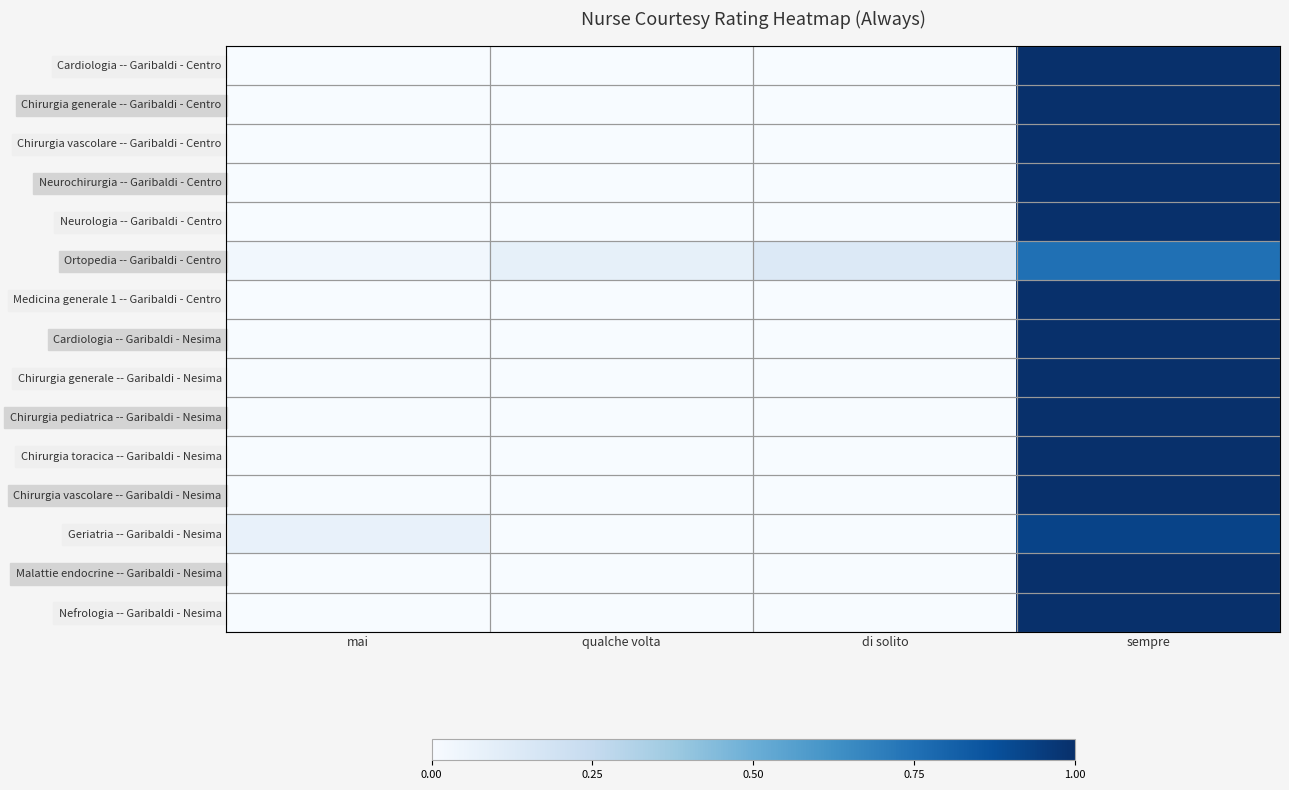

At sempre, list the series in order from largest to smallest.

Cardiologia -- Garibaldi - Centro, Chirurgia generale -- Garibaldi - Centro, Chirurgia vascolare -- Garibaldi - Centro, Neurochirurgia -- Garibaldi - Centro, Neurologia -- Garibaldi - Centro, Medicina generale 1 -- Garibaldi - Centro, Cardiologia -- Garibaldi - Nesima, Chirurgia generale -- Garibaldi - Nesima, Chirurgia pediatrica -- Garibaldi - Nesima, Chirurgia toracica -- Garibaldi - Nesima, Chirurgia vascolare -- Garibaldi - Nesima, Malattie endocrine -- Garibaldi - Nesima, Nefrologia -- Garibaldi - Nesima, Geriatria -- Garibaldi - Nesima, Ortopedia -- Garibaldi - Centro